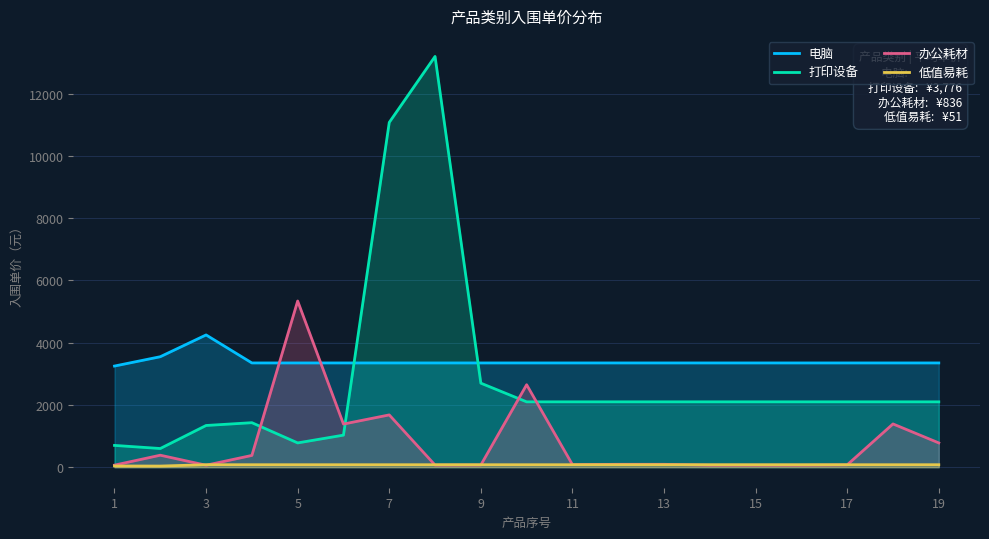

What is the difference between the maximum and second lowest values in the 办公耗材 series?

5275